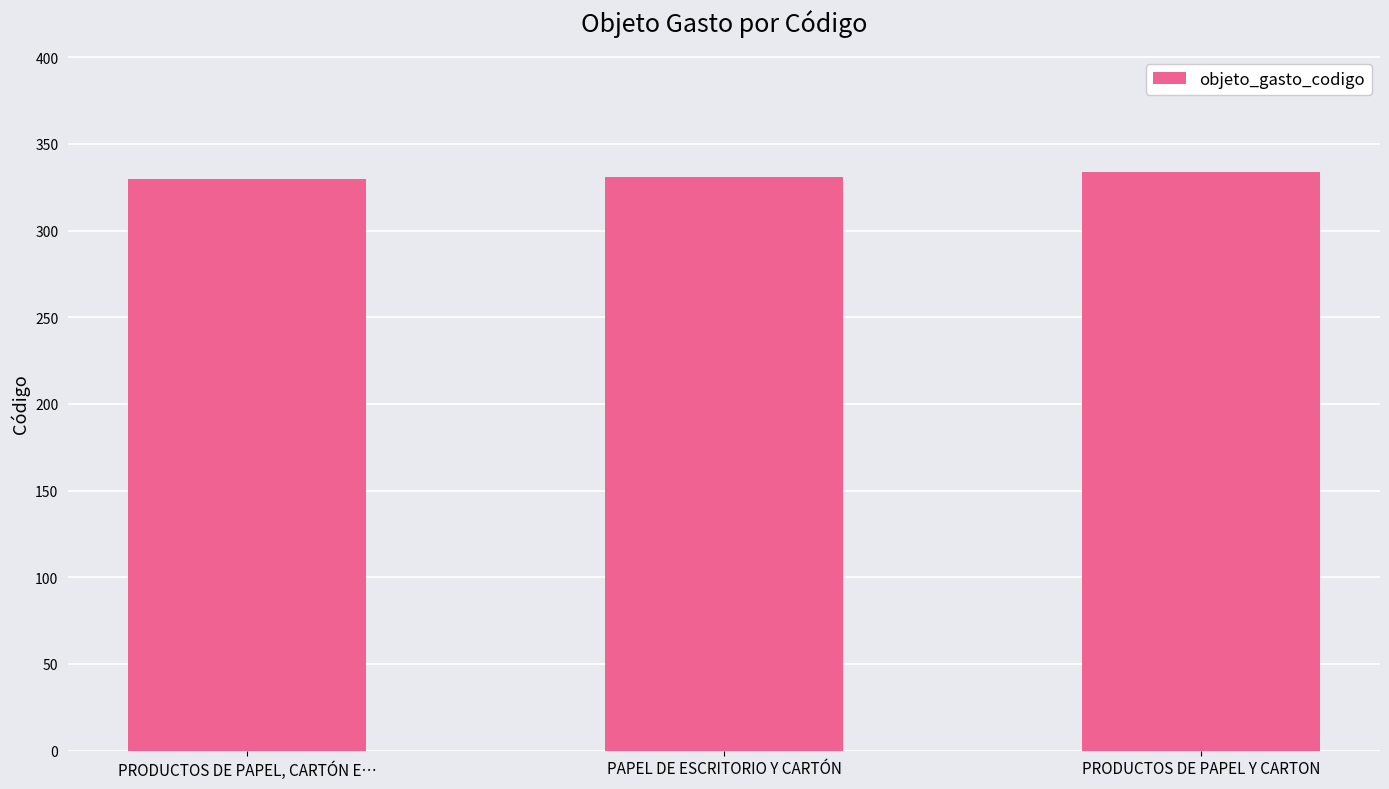

What is the value of the 1st bar from the left?

330